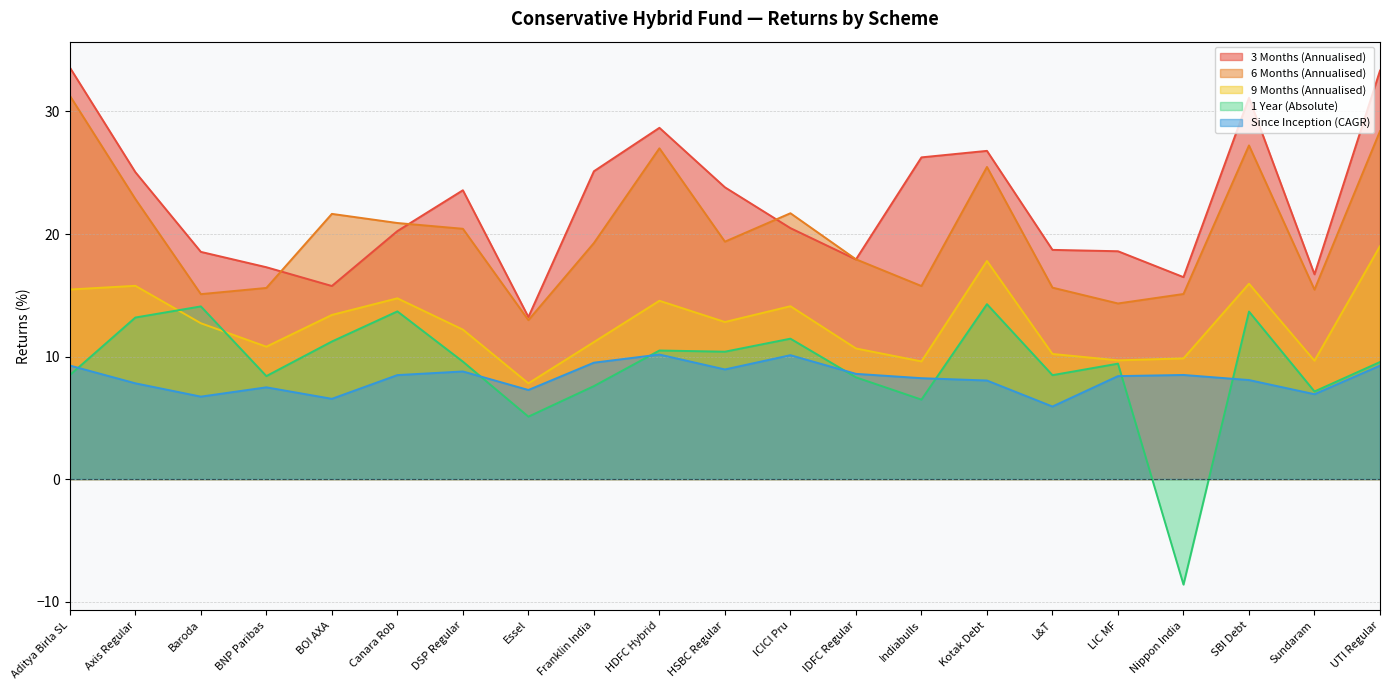

What is the difference between the 9 Months (Annualised) values at BNP Paribas and Nippon India?

1.0